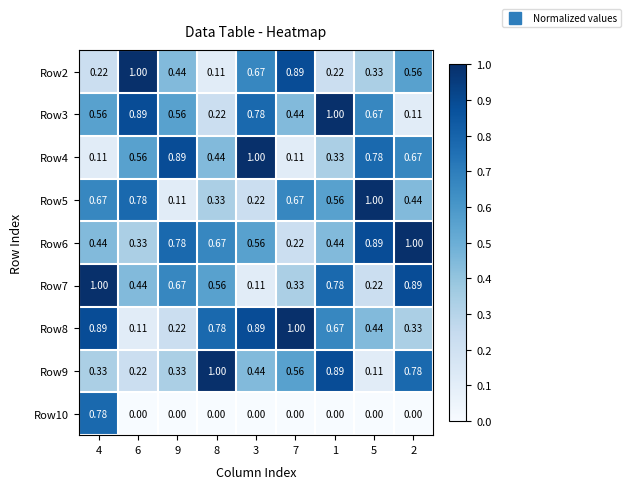

Between 6 and 5, which series saw the biggest shift?

Row2